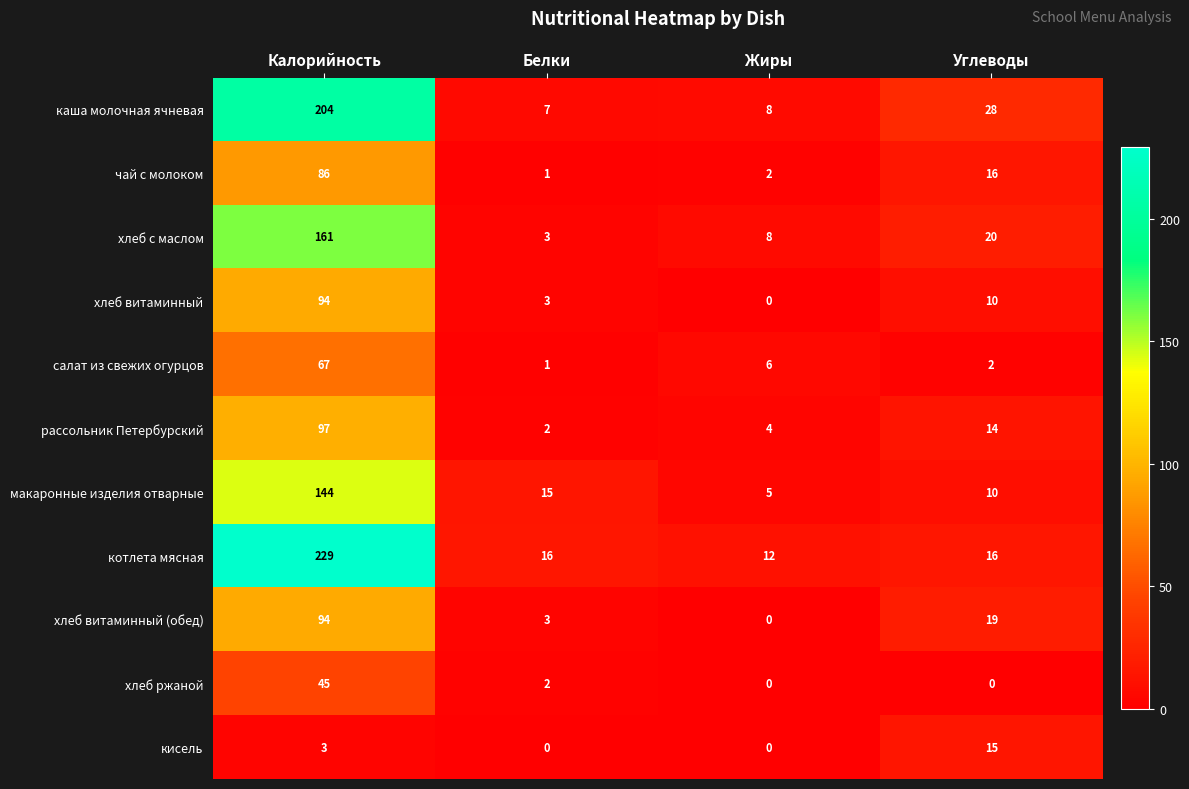

Rank the categories by рассольник Петербурский value from highest to lowest.

Калорийность, Углеводы, Жиры, Белки